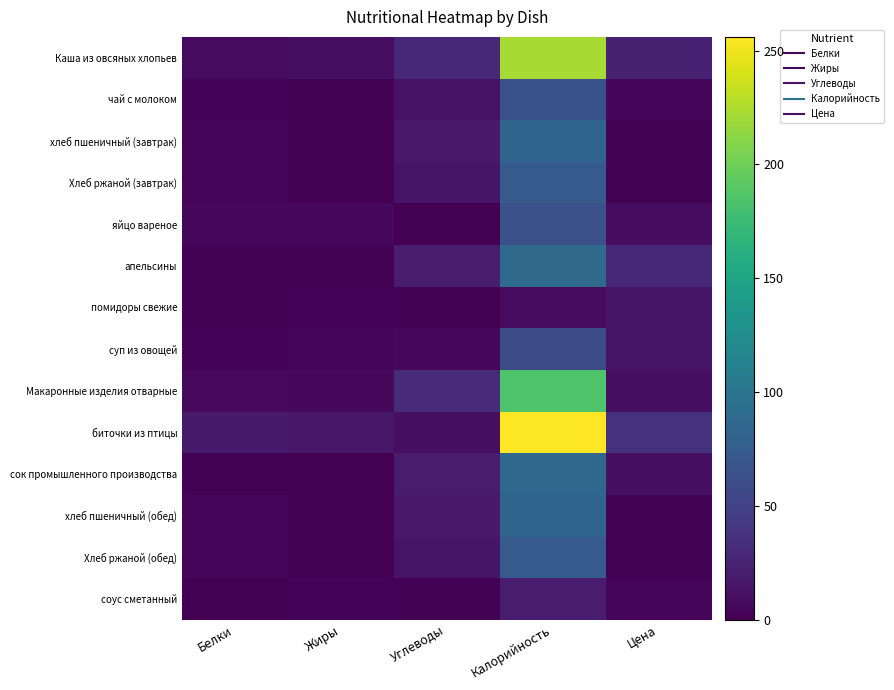

At which category does the chart reach its peak across all series?

Калорийность